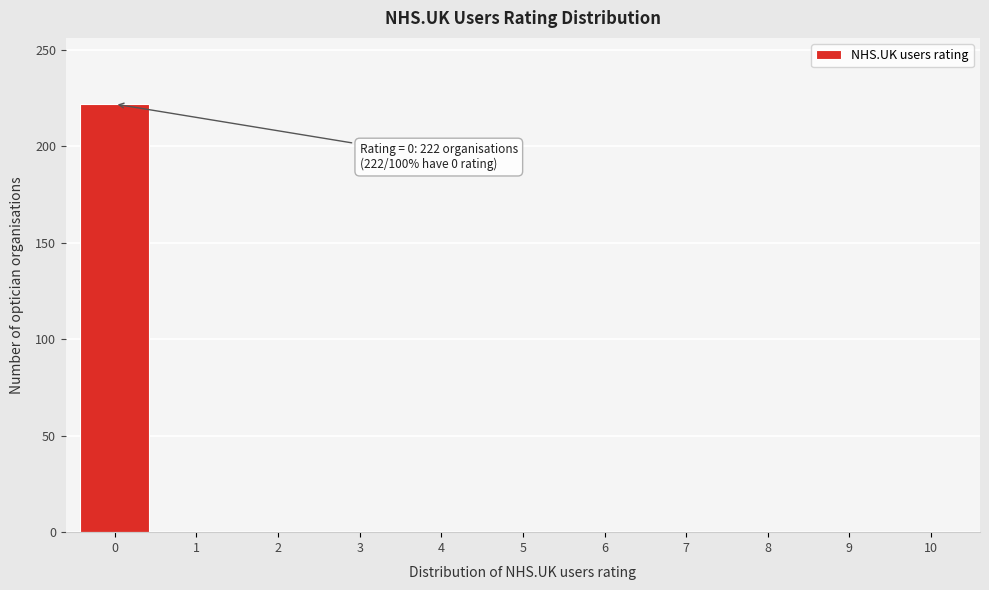

Reading left to right, transcribe all the data shown in this chart.

0=222	1=0	2=0	3=0	4=0	5=0	6=0	7=0	8=0	9=0	10=0